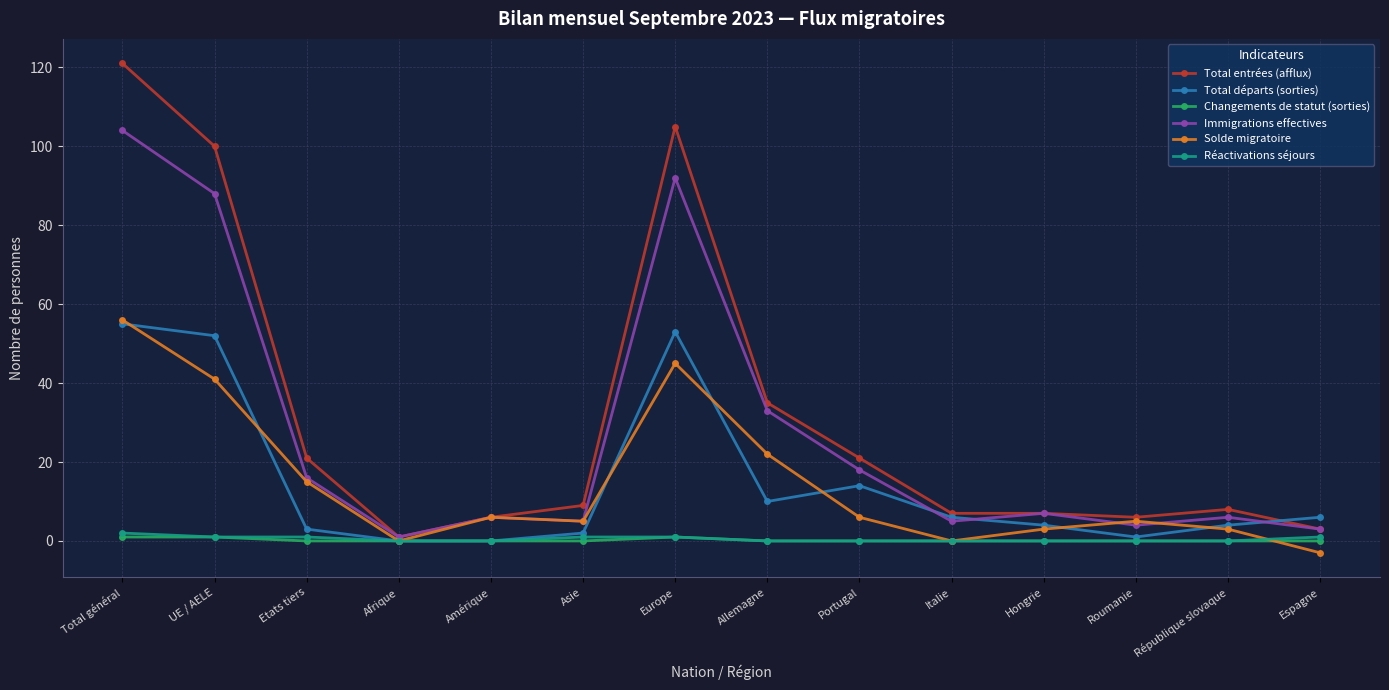

Reading left to right, transcribe all the data shown in this chart.

Total entrées (afflux): Total général=121	UE / AELE=100	Etats tiers=21	Afrique=1	Amérique=6	Asie=9	Europe=105	Allemagne=35	Portugal=21	Italie=7	Hongrie=7	Roumanie=6	République slovaque=8	Espagne=3
Total départs (sorties): Total général=55	UE / AELE=52	Etats tiers=3	Afrique=0	Amérique=0	Asie=2	Europe=53	Allemagne=10	Portugal=14	Italie=6	Hongrie=4	Roumanie=1	République slovaque=4	Espagne=6
Changements de statut (sorties): Total général=1	UE / AELE=1	Etats tiers=0	Afrique=0	Amérique=0	Asie=0	Europe=1	Allemagne=0	Portugal=0	Italie=0	Hongrie=0	Roumanie=0	République slovaque=0	Espagne=0
Immigrations effectives: Total général=104	UE / AELE=88	Etats tiers=16	Afrique=1	Amérique=6	Asie=5	Europe=92	Allemagne=33	Portugal=18	Italie=5	Hongrie=7	Roumanie=4	République slovaque=6	Espagne=3
Solde migratoire: Total général=56	UE / AELE=41	Etats tiers=15	Afrique=0	Amérique=6	Asie=5	Europe=45	Allemagne=22	Portugal=6	Italie=0	Hongrie=3	Roumanie=5	République slovaque=3	Espagne=-3
Réactivations séjours: Total général=2	UE / AELE=1	Etats tiers=1	Afrique=0	Amérique=0	Asie=1	Europe=1	Allemagne=0	Portugal=0	Italie=0	Hongrie=0	Roumanie=0	République slovaque=0	Espagne=1